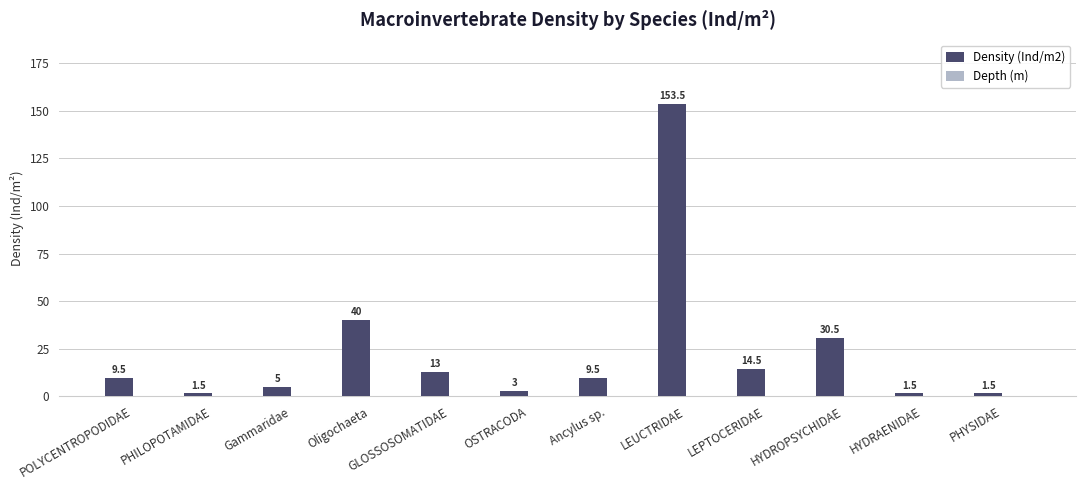

What is the change in value from Gammaridae to Oligochaeta?

+35.0